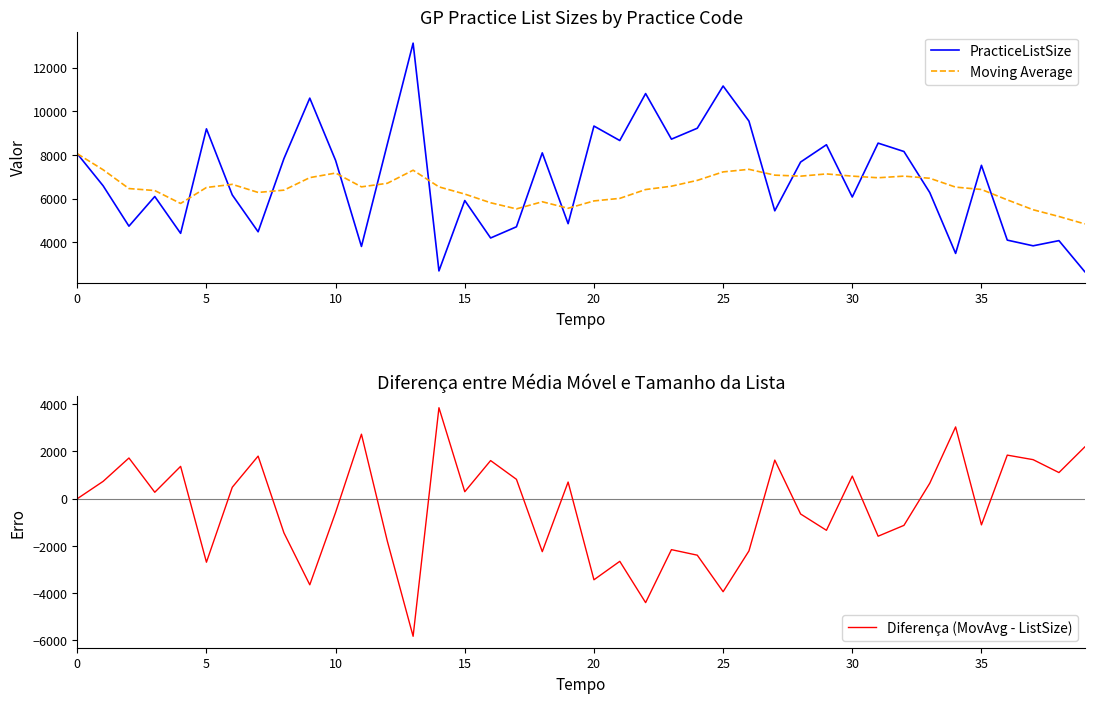

Reading right to left, transcribe all the data shown in this chart.

PracticeListSize: 2645	4070	3833	4094	7524	3484	6274	8157	8541	6071	8467	7674	5438	9551	11160	9224	8723	10813	8660	9324	4848	8095	4705	4192	5909	2682	13125	8487	3804	7746	10604	7832	4476	6166	9196	4405	6094	4734	6586	8054
Moving Average: 4837	5177	5487	5940	6416	6524	6930	7028	6953	7028	7129	7027	7073	7340	7222	6833	6566	6413	6008	5891	5554	5853	5526	5807	6205	6535	7299	6699	6536	7169	6959	6385	6280	6651	6507	5775	6367	6458	7320	8054
Diferença (MovAvg - ListSize): 2192	1107	1654	1846	-1108	3040	656	-1129	-1588	957	-1338	-647	1635	-2211	-3938	-2391	-2157	-4400	-2652	-3433	706	-2242	821	1615	296	3853	-5826	-1788	2732	-577	-3645	-1447	1804	485	-2689	1370	273	1724	734	0